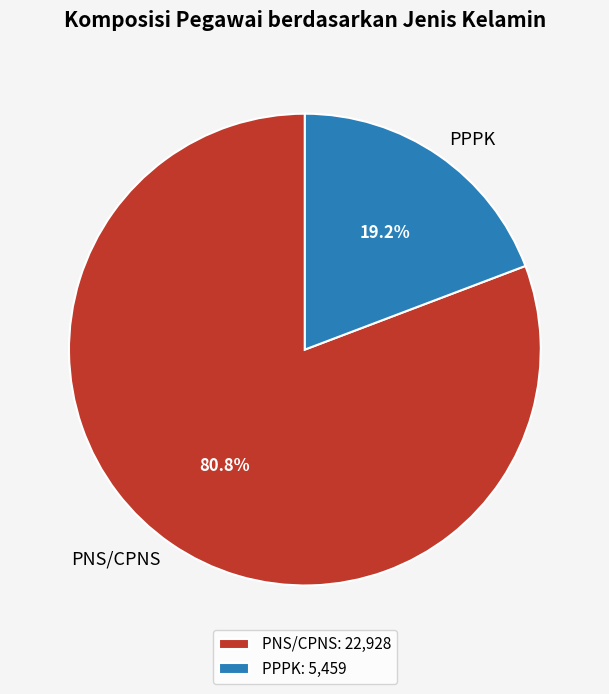

What is the majority slice?

PNS/CPNS